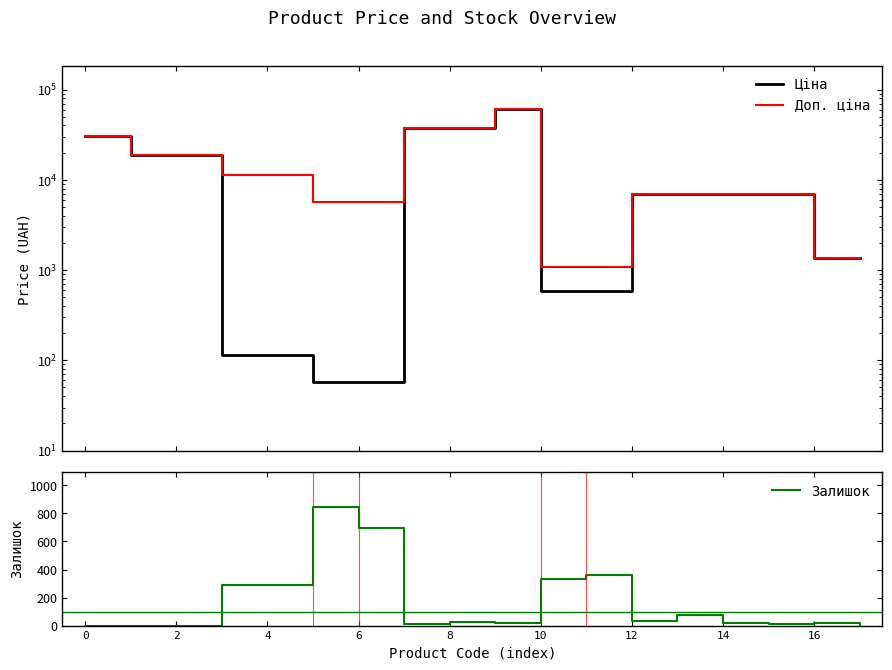

Rank the series by their maximum value, from lowest to highest.

Залишок, Ціна, Доп. ціна